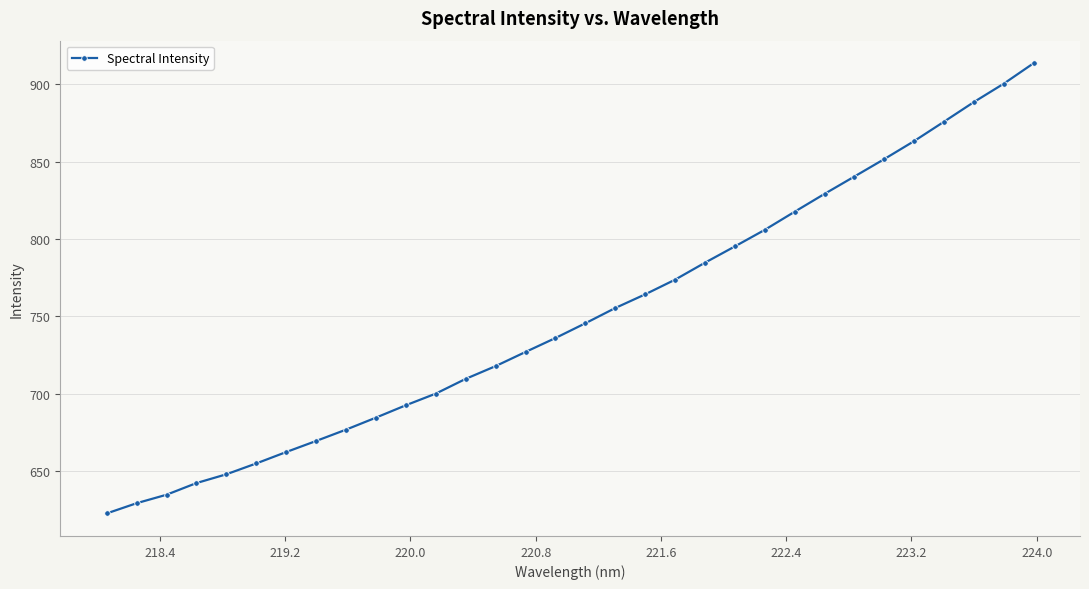

What is the minimum value shown in the chart?

622.6